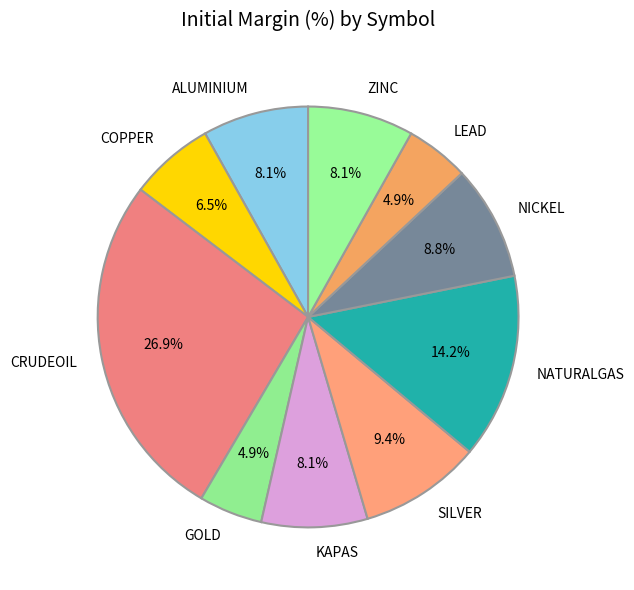

What percentage do NATURALGAS and NICKEL together represent?

23.0%